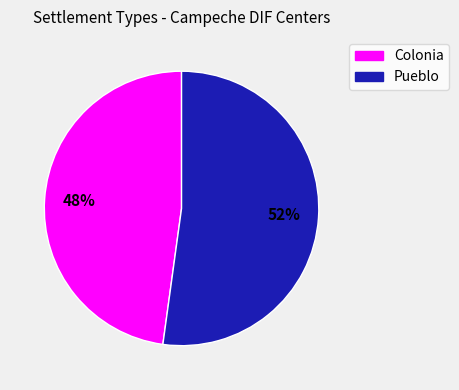

Is there any slice that represents more than half of the pie?

Yes